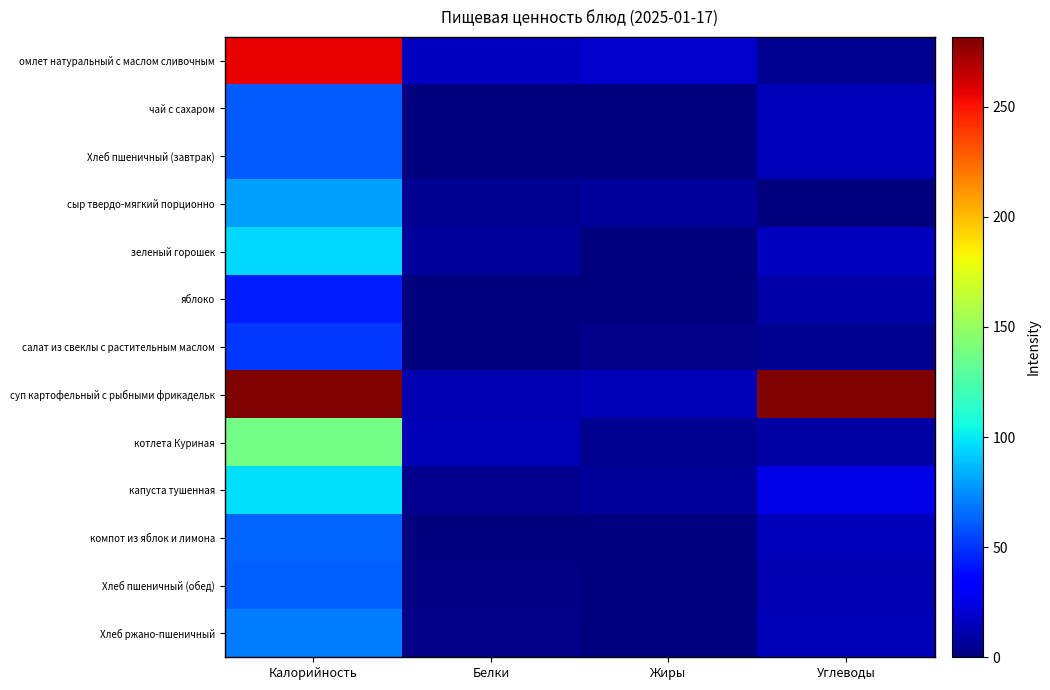

What is the total value across all series at Углеводы?

425.5